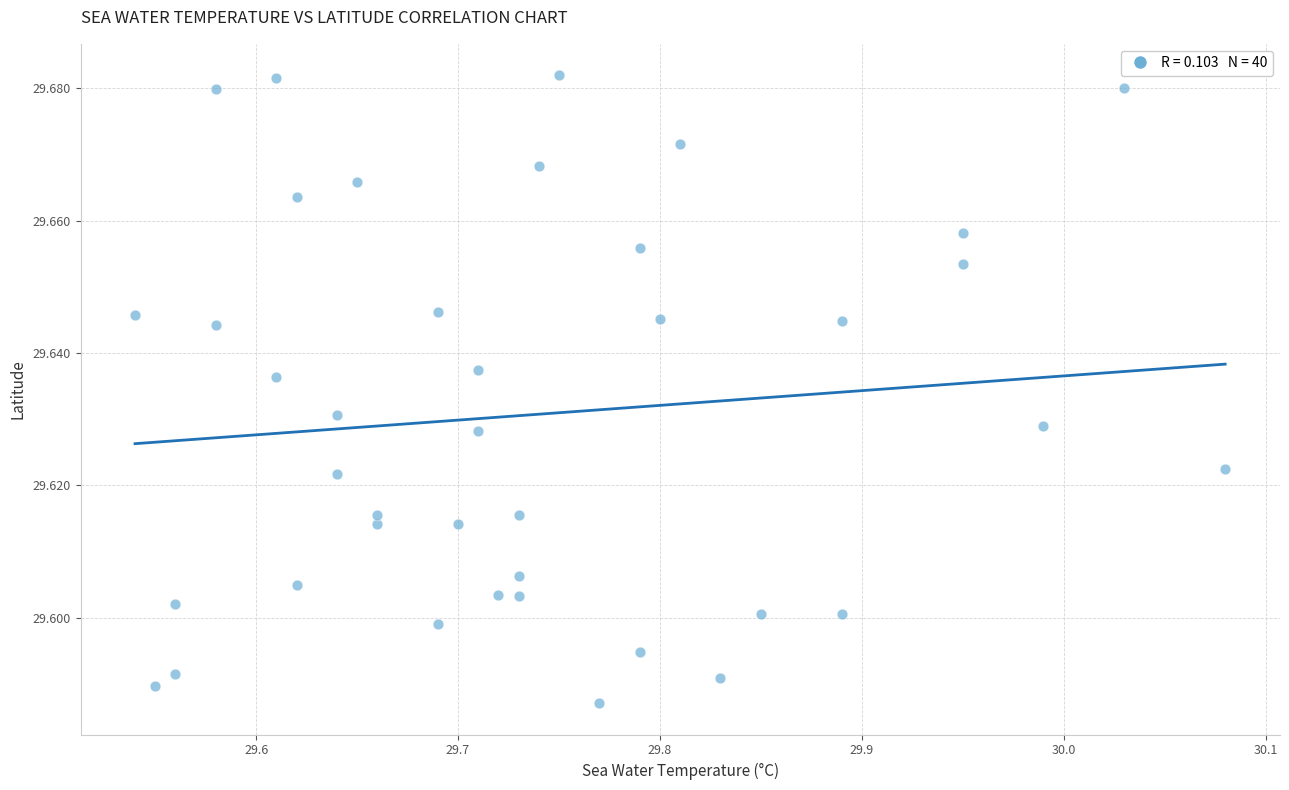

How many points are shown in the scatter plot?

40